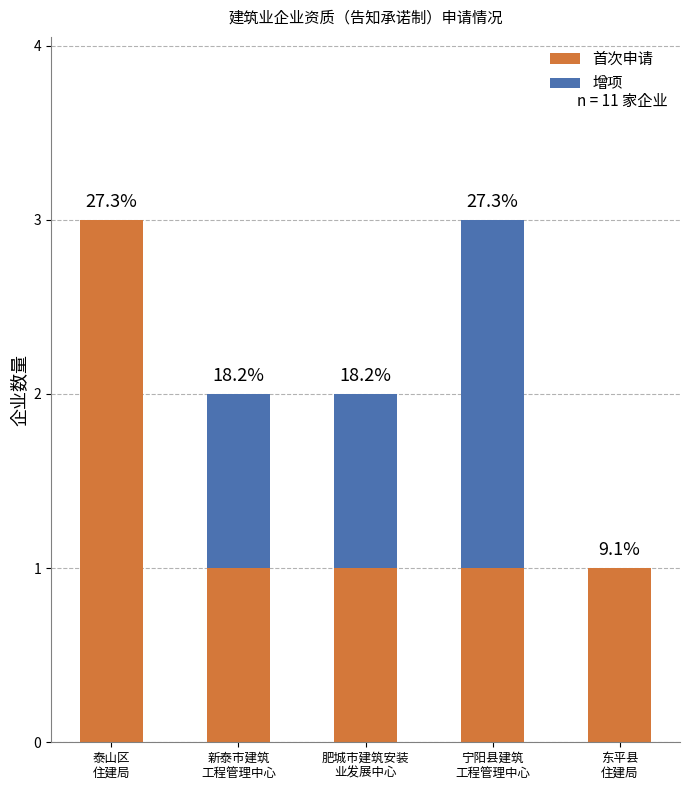

What are all the series names shown in the legend?

首次申请, 增项